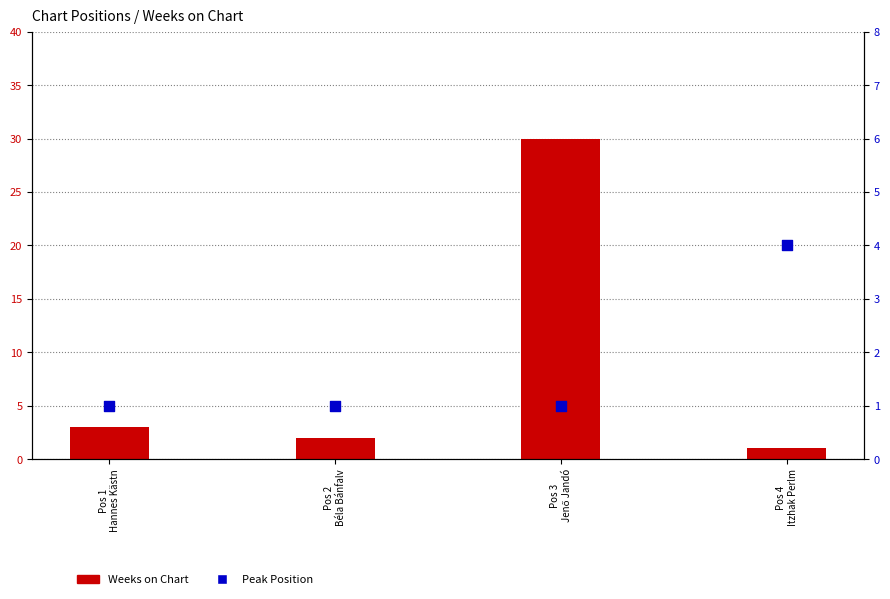

Which series reaches the maximum Y coordinate?

Weeks on Chart